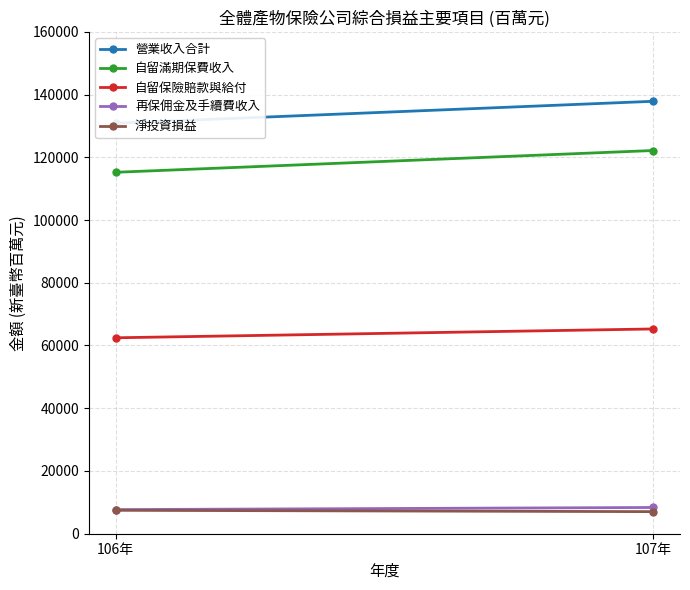

The value of 再保佣金及手續費收入 at 106年 is 7690. True or false?

True